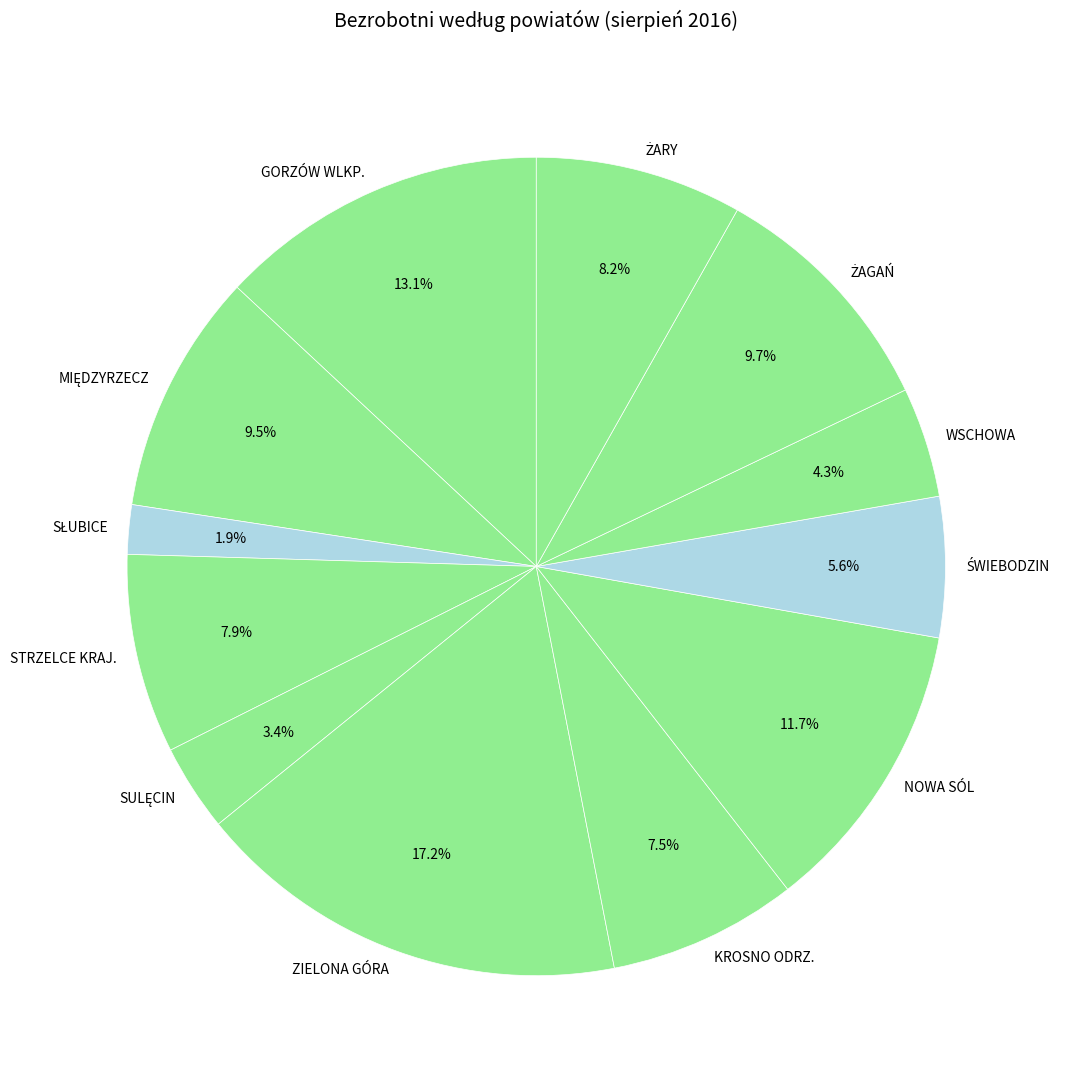

Between ZIELONA GÓRA and STRZELCE KRAJ., which is larger?

ZIELONA GÓRA